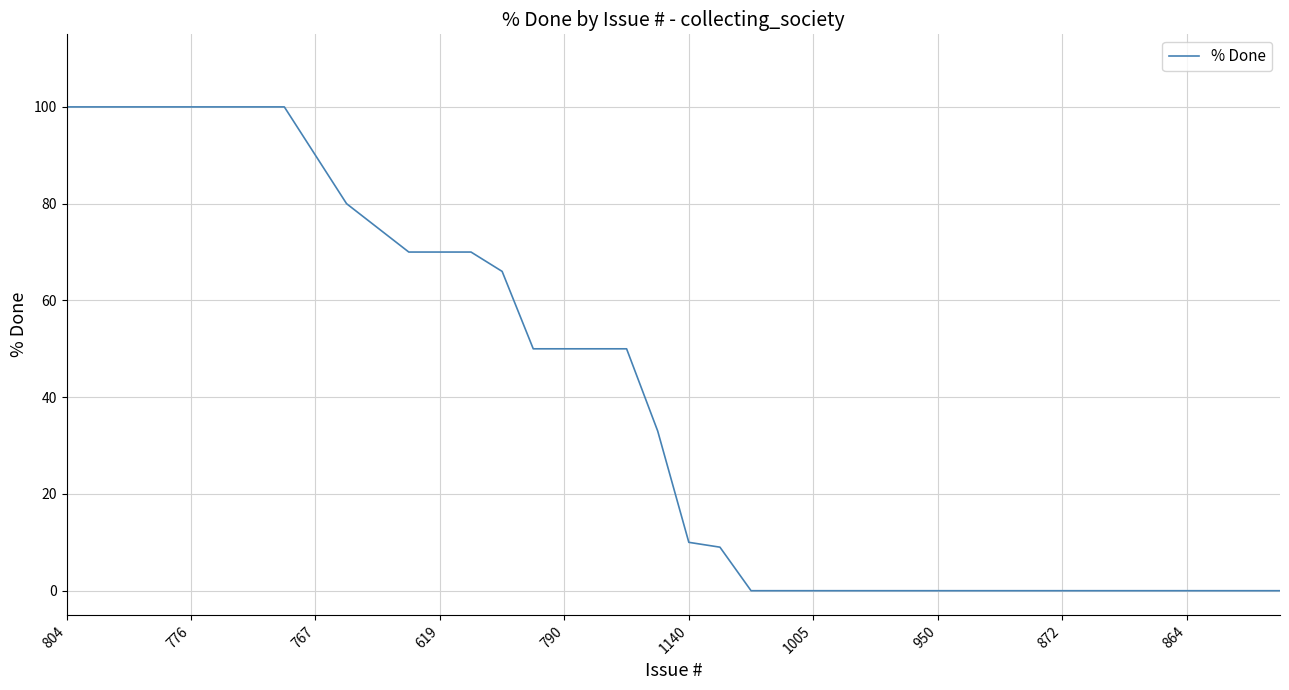

What is the maximum value shown in the chart?

100